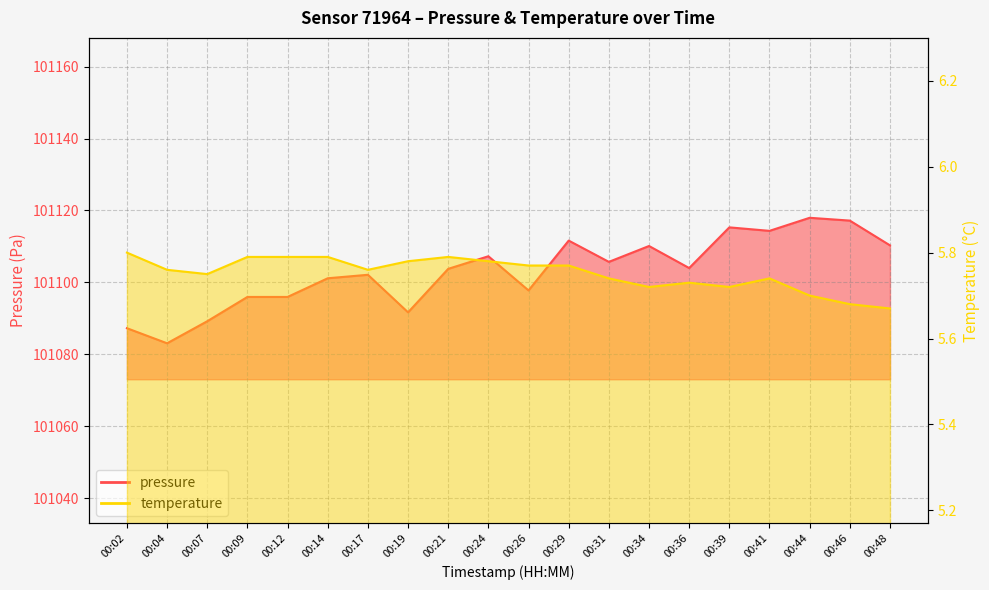

At which category does the chart reach its peak across all series?

00:44